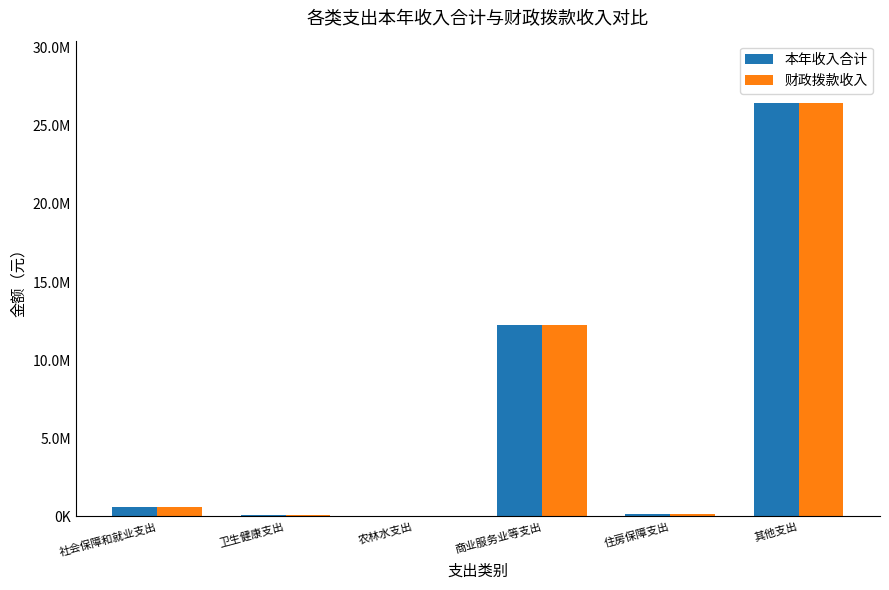

At which label does 财政拨款收入 first exceed 622469?

社会保障和就业支出